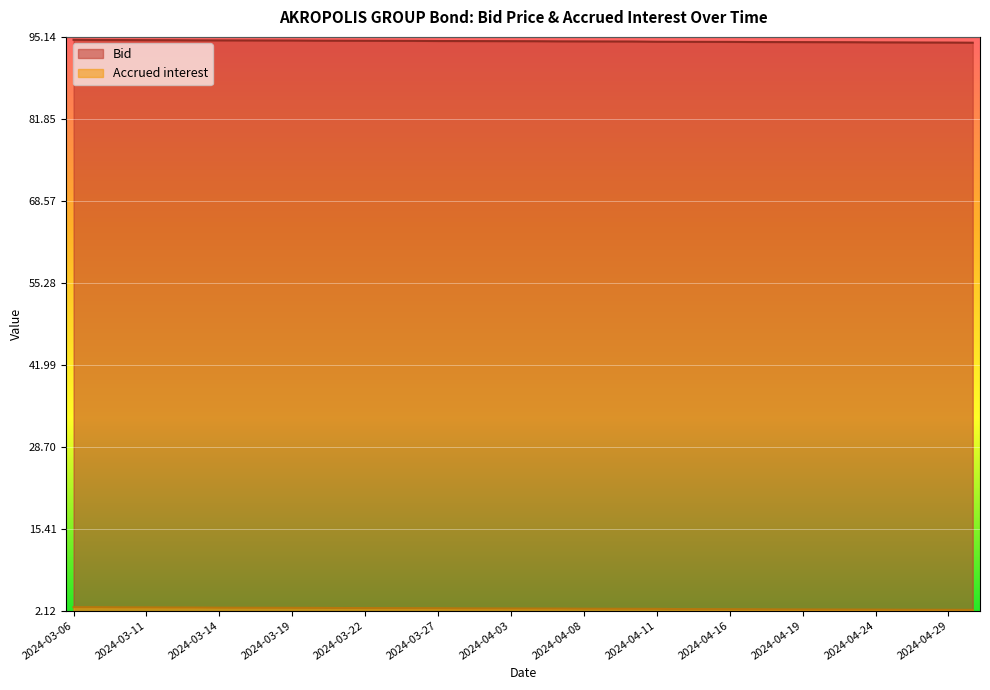

How many series are shown in this chart?

2